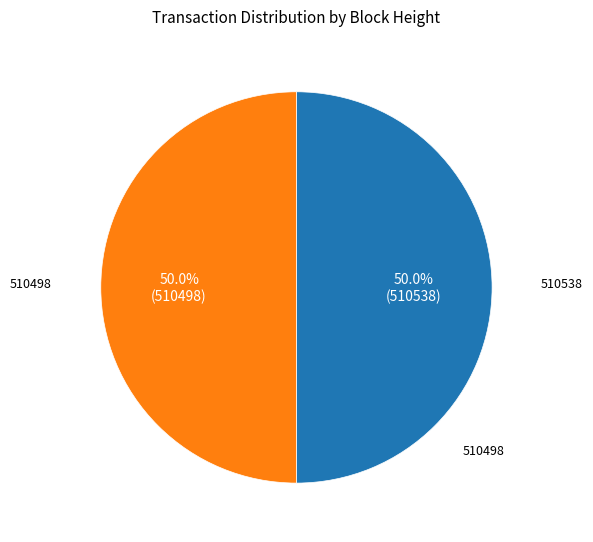

How many slices are in this pie chart?

2